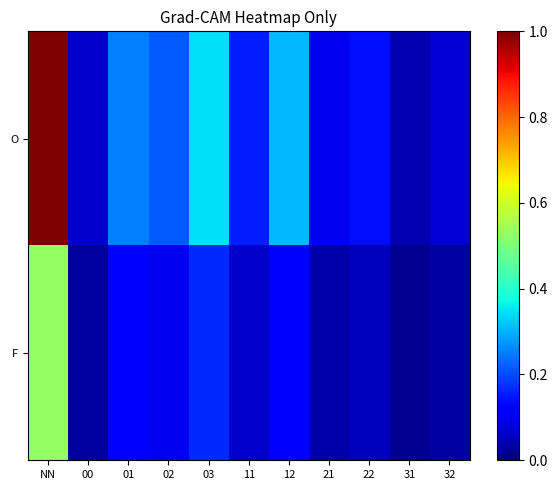

Between 11 and 31, which series saw the biggest shift?

O